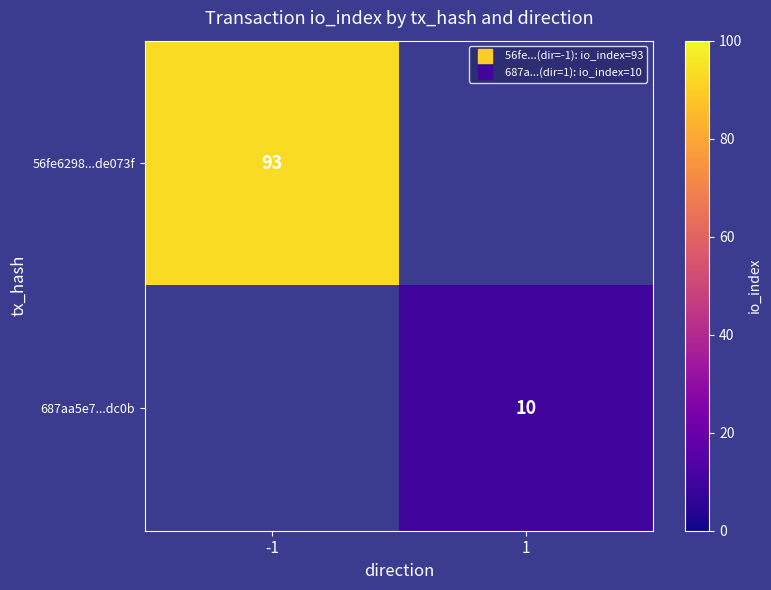

Is it true that 687aa5e7...dc0b equals 14.7 at 1?

False